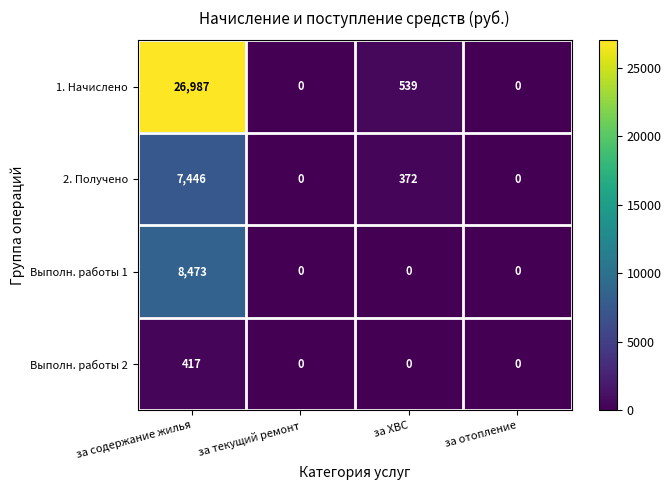

What is the greatest value displayed?

26987